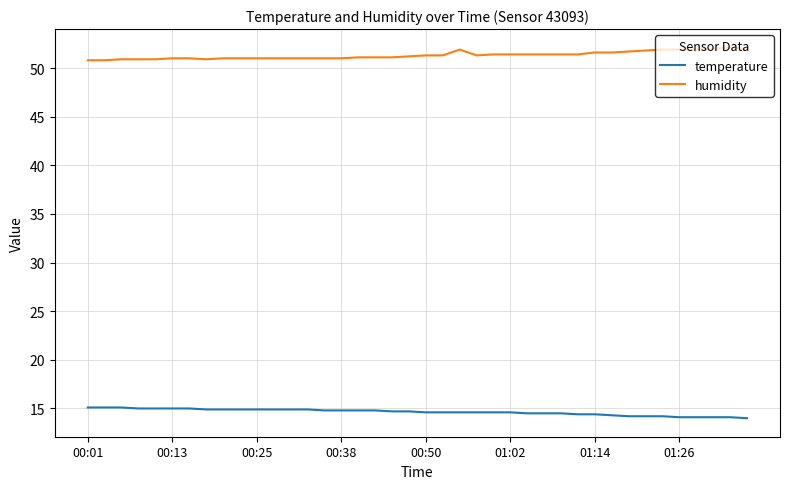

What are all the series names shown in the legend?

temperature, humidity